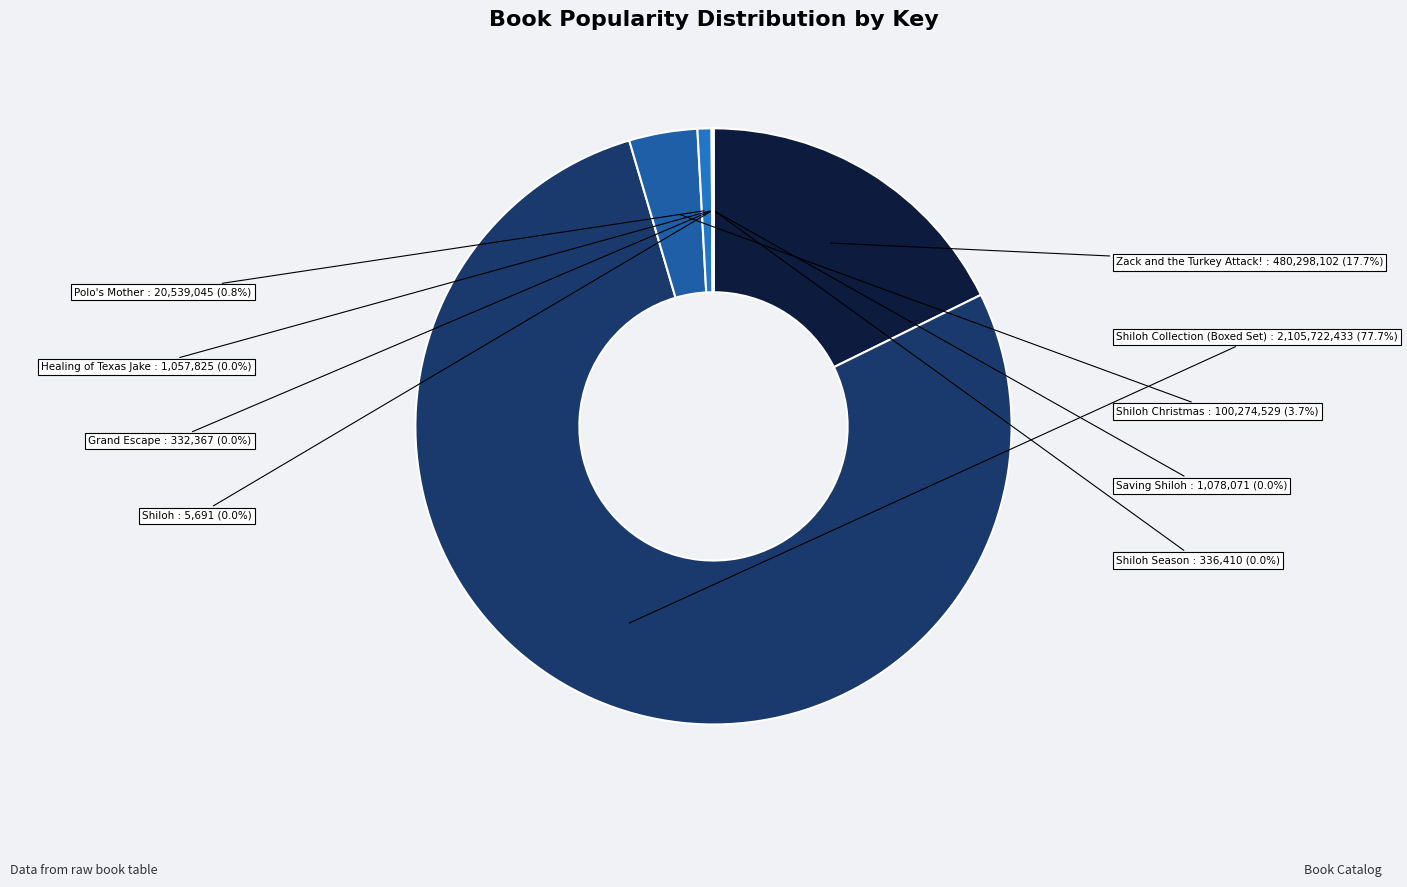

Does any single category account for the majority?

Yes